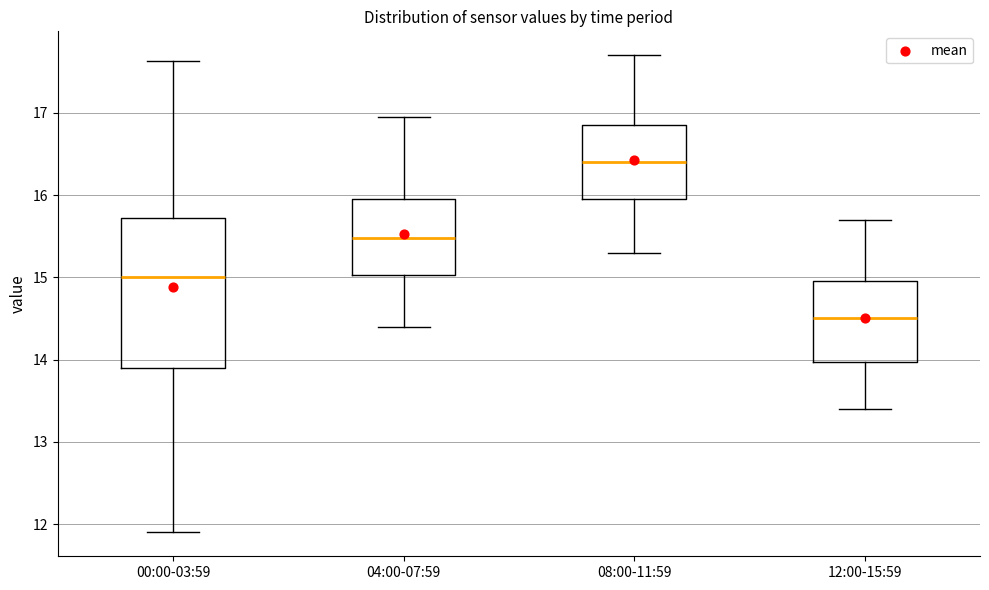

Reading left to right, read every box against the y-axis: the position of its median line, the range the box covers, and the ends of its whiskers. The values are not printed on the chart, so give them approximately, as read against the axis.

00:00-03:59: median 15.0, box 13.9 to 15.7, whiskers 11.9 to 17.6
04:00-07:59: median 15.5, box 15.0 to 16.0, whiskers 14.4 to 17.0
08:00-11:59: median 16.4, box 16.0 to 16.9, whiskers 15.3 to 17.7
12:00-15:59: median 14.5, box 14.0 to 15.0, whiskers 13.4 to 15.7